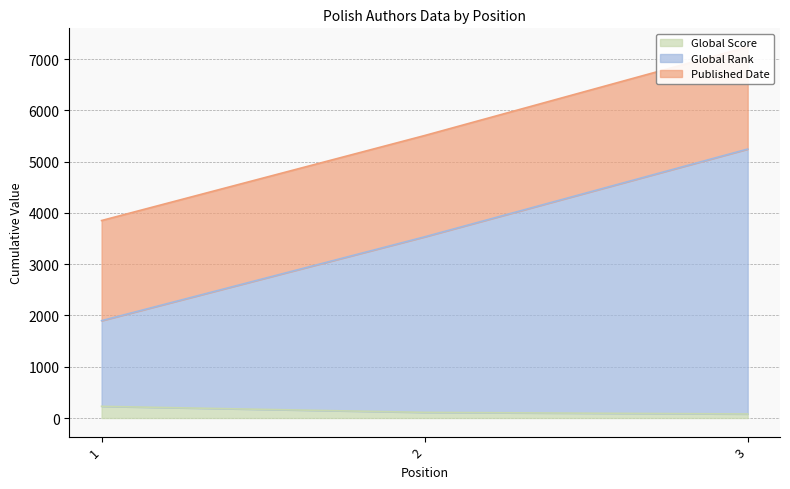

What is the maximum value for Global Score?

228